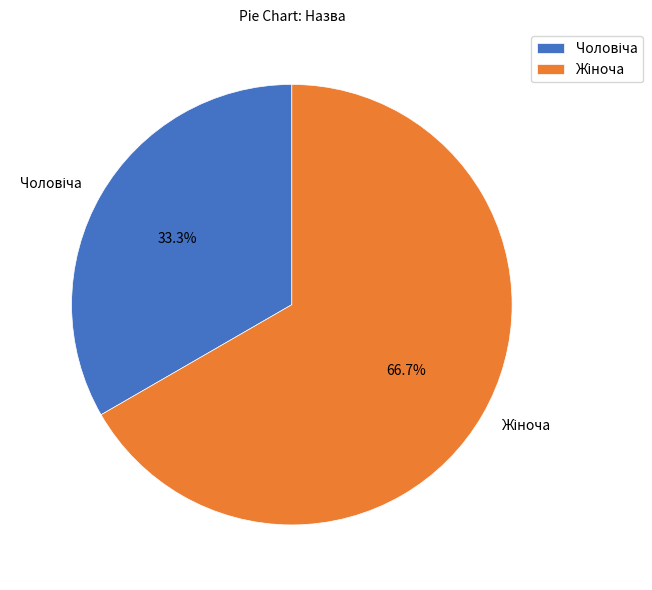

Is there any slice that represents more than half of the pie?

Yes